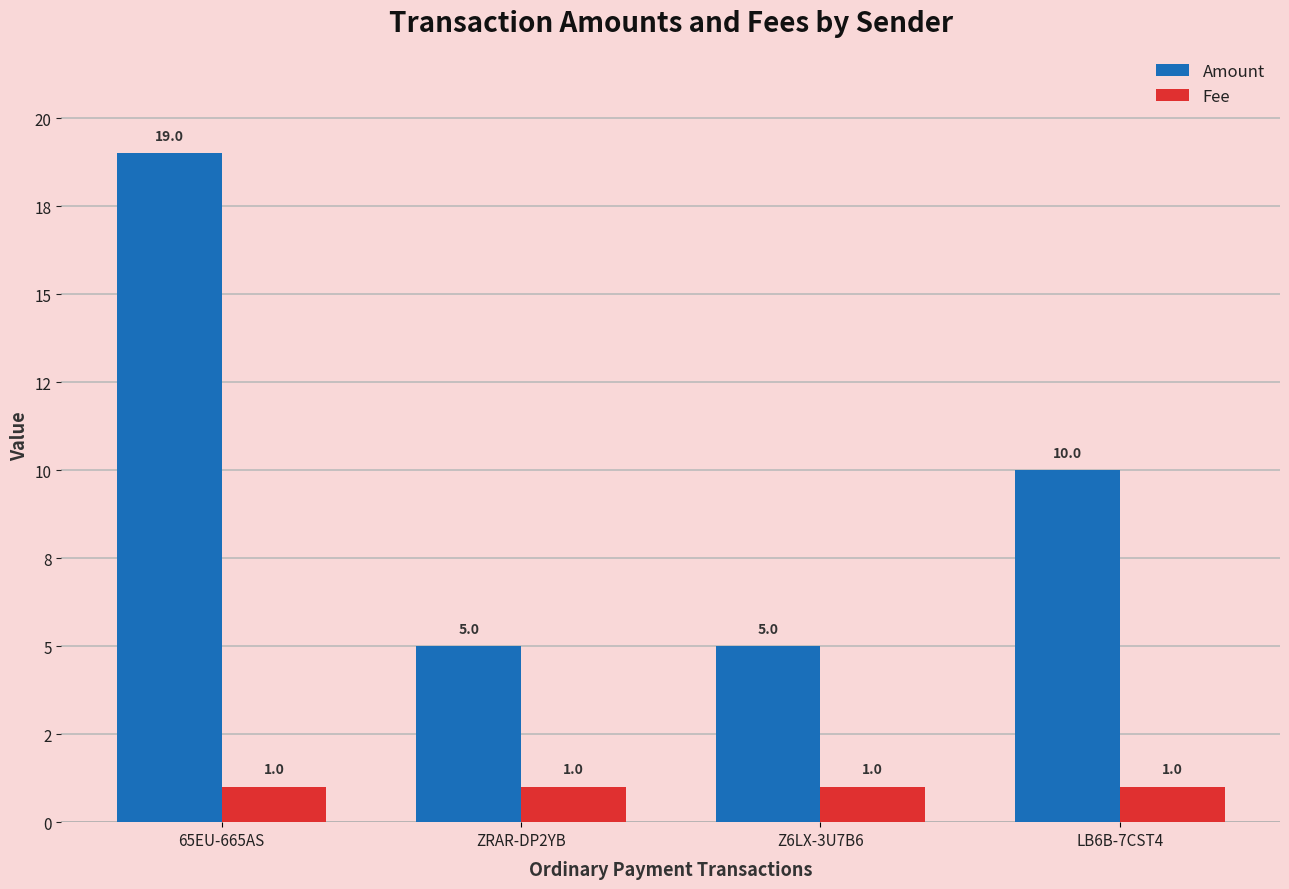

Are the bars horizontal?

No